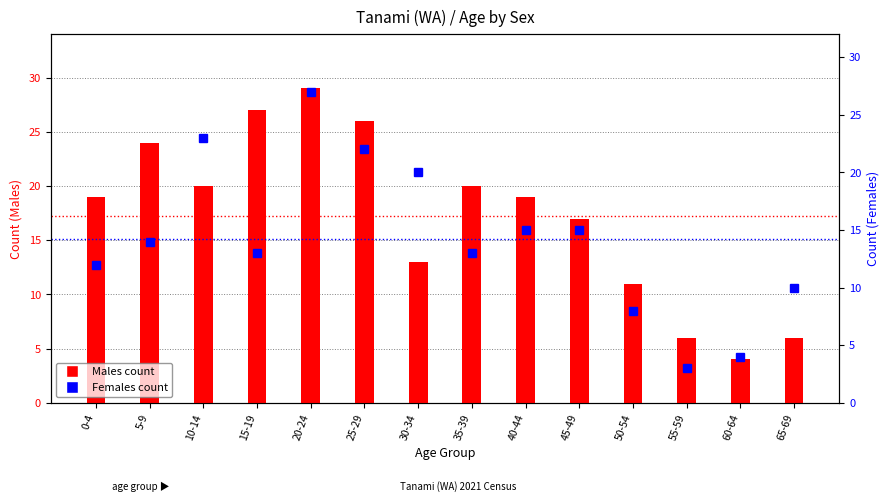

How many groups of bars are there?

14